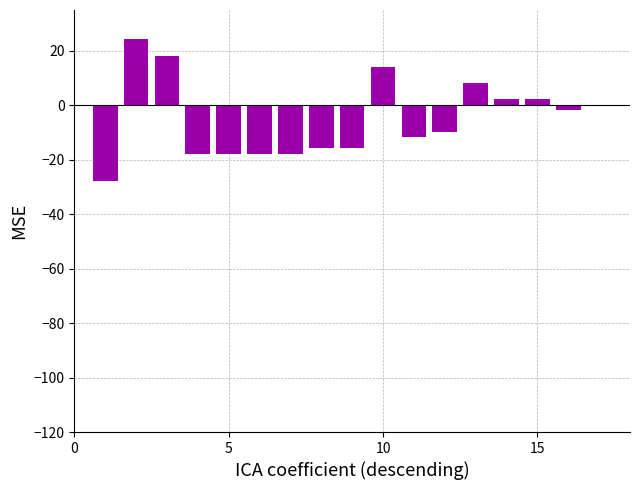

What is the greatest value displayed?

24.2